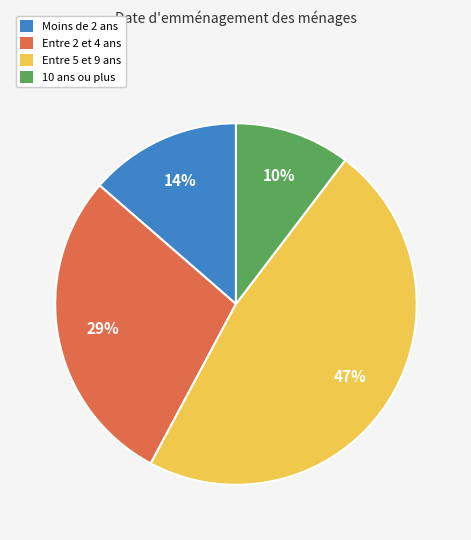

To the nearest percent, what is the difference between the largest and smallest slice percentages?

37%